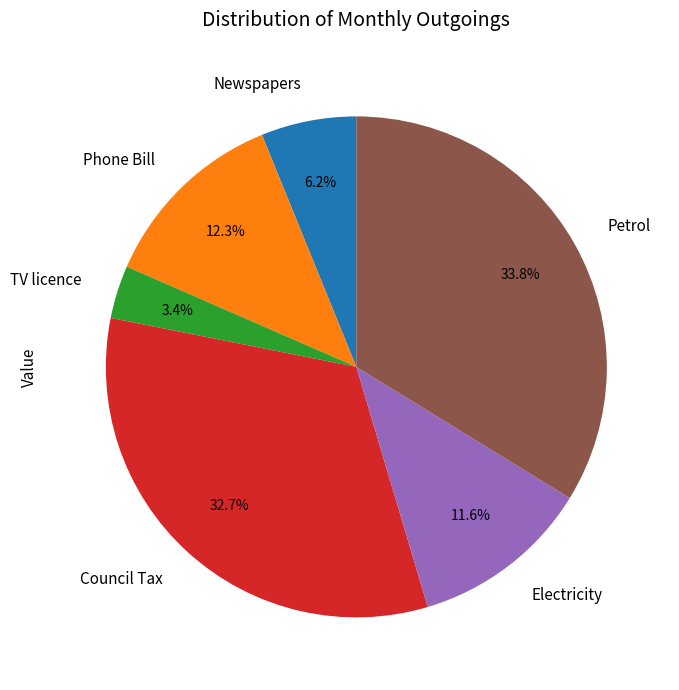

To the nearest percent, what is the combined percentage of TV licence and Electricity?

15%